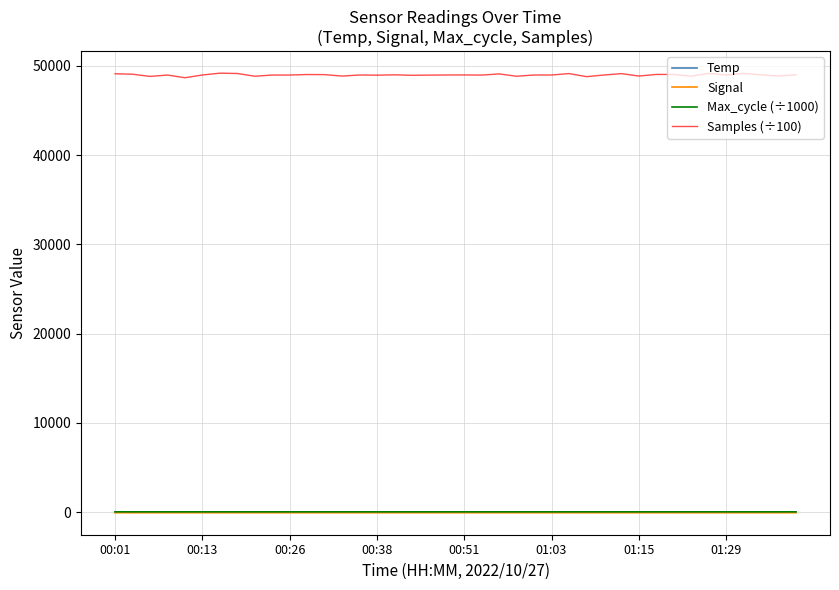

How many distinct data groups are displayed?

4